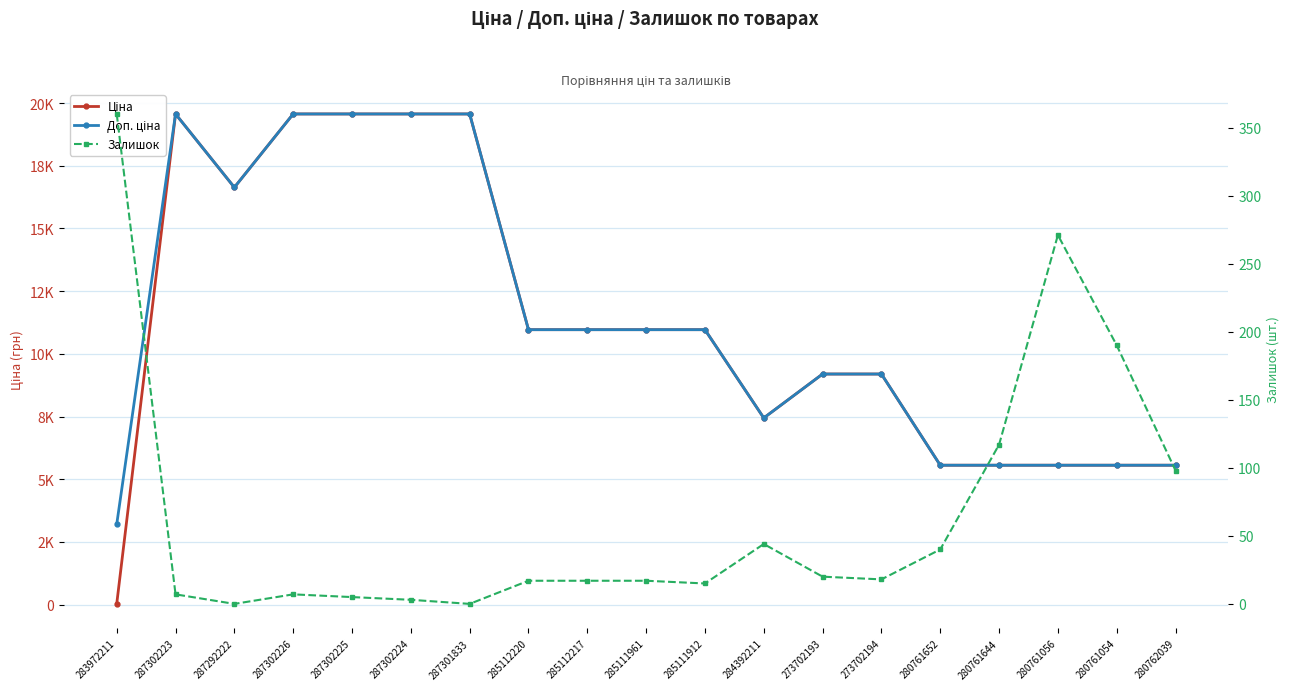

True or false: Доп. ціна and Ціна intersect in this chart.

False